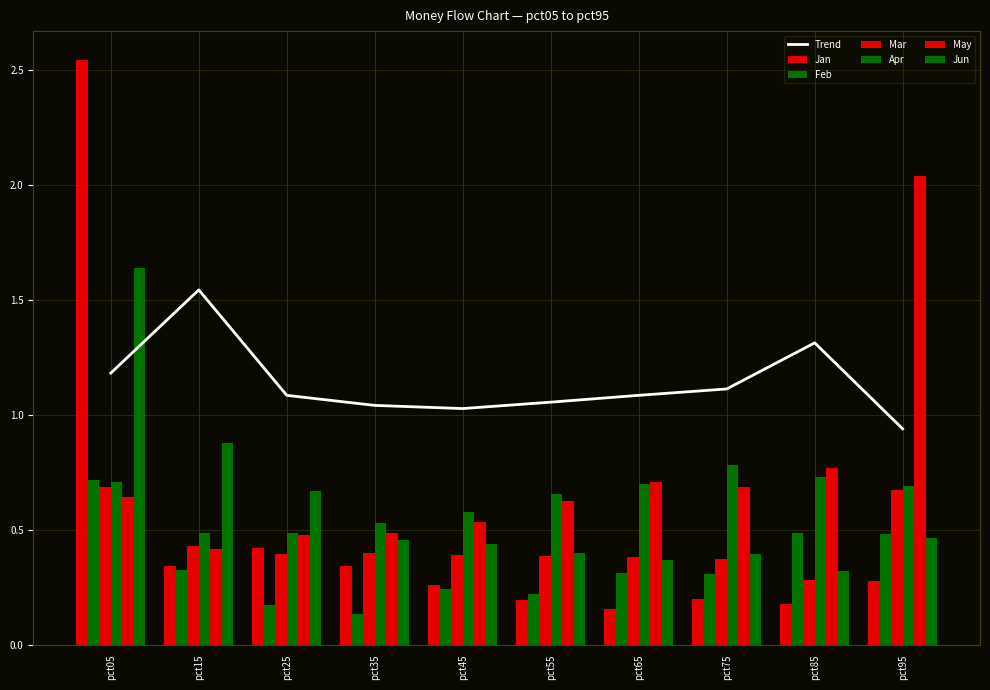

Reading left to right, what are all the values shown in this chart?

Jan: pct05=2.5	pct15=0.3	pct25=0.4	pct35=0.3	pct45=0.3	pct55=0.2	pct65=0.2	pct75=0.2	pct85=0.2	pct95=0.3
Feb: pct05=0.7	pct15=0.3	pct25=0.2	pct35=0.1	pct45=0.2	pct55=0.2	pct65=0.3	pct75=0.3	pct85=0.5	pct95=0.5
Mar: pct05=0.7	pct15=0.4	pct25=0.4	pct35=0.4	pct45=0.4	pct55=0.4	pct65=0.4	pct75=0.4	pct85=0.3	pct95=0.7
Apr: pct05=0.7	pct15=0.5	pct25=0.5	pct35=0.5	pct45=0.6	pct55=0.7	pct65=0.7	pct75=0.8	pct85=0.7	pct95=0.7
May: pct05=0.6	pct15=0.4	pct25=0.5	pct35=0.5	pct45=0.5	pct55=0.6	pct65=0.7	pct75=0.7	pct85=0.8	pct95=2.0
Jun: pct05=1.6	pct15=0.9	pct25=0.7	pct35=0.5	pct45=0.4	pct55=0.4	pct65=0.4	pct75=0.4	pct85=0.3	pct95=0.5